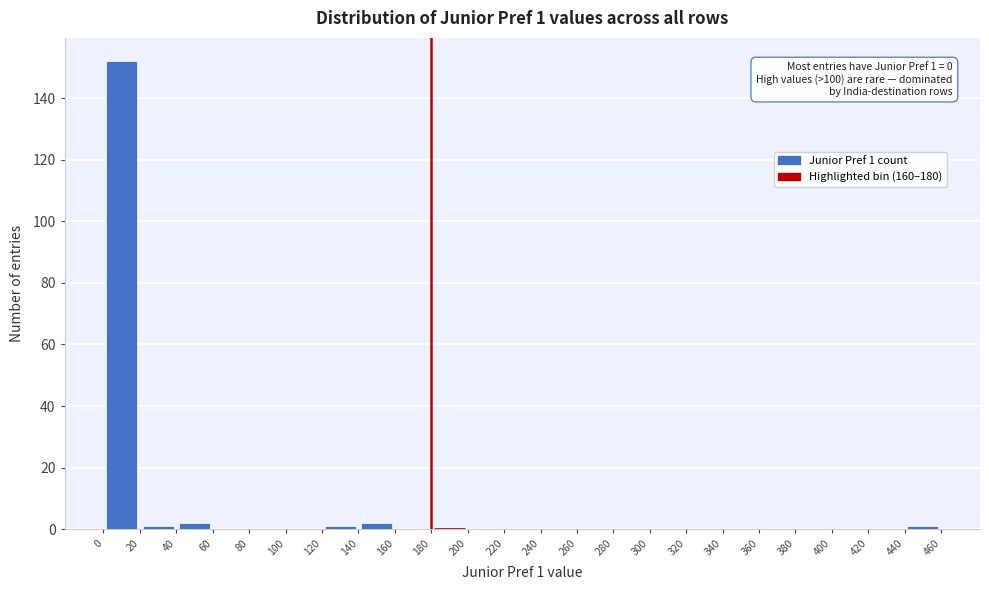

Which range on the x-axis has the tallest bar?

0 to 20